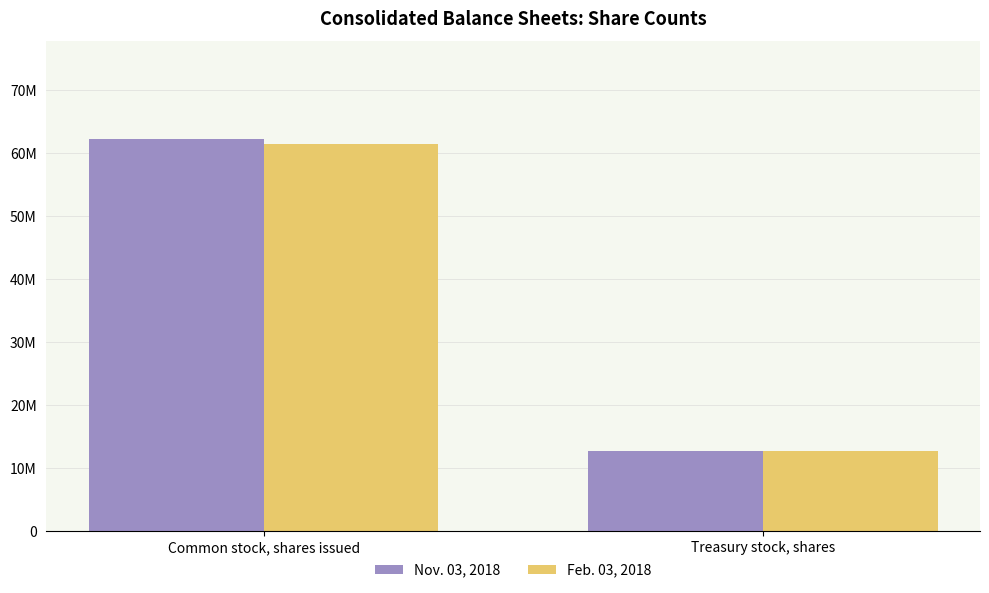

At which category does the chart reach its minimum across all series?

Treasury stock, shares